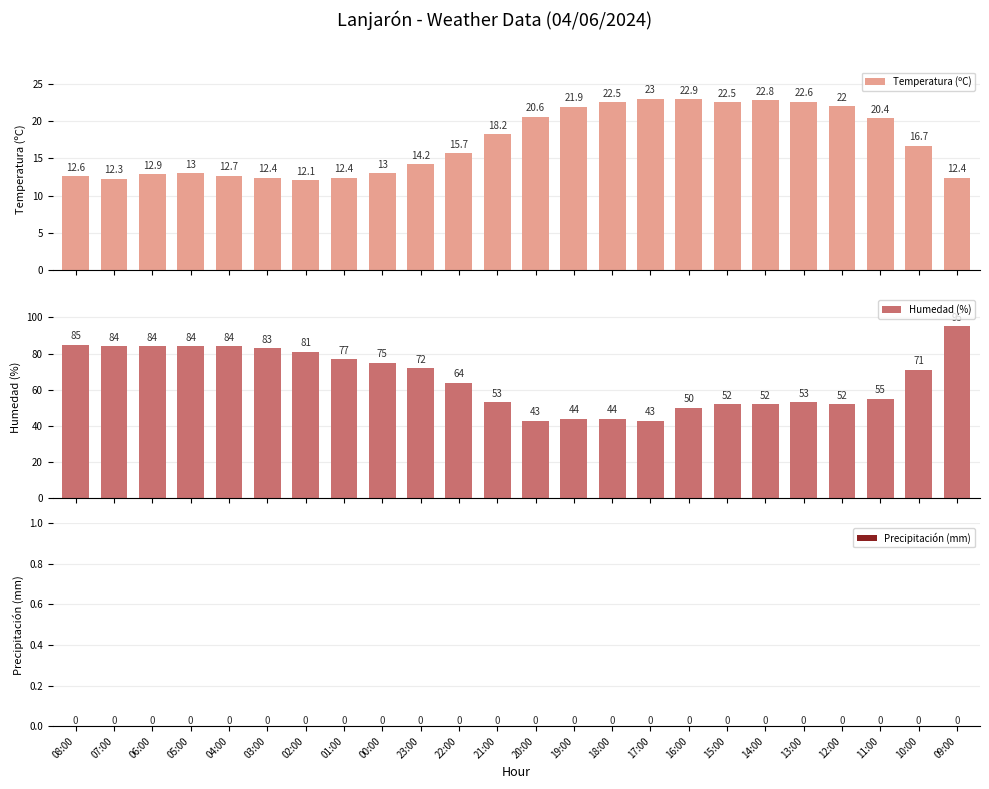

What is the spread (max minus min) of values at 14:00?

52.0